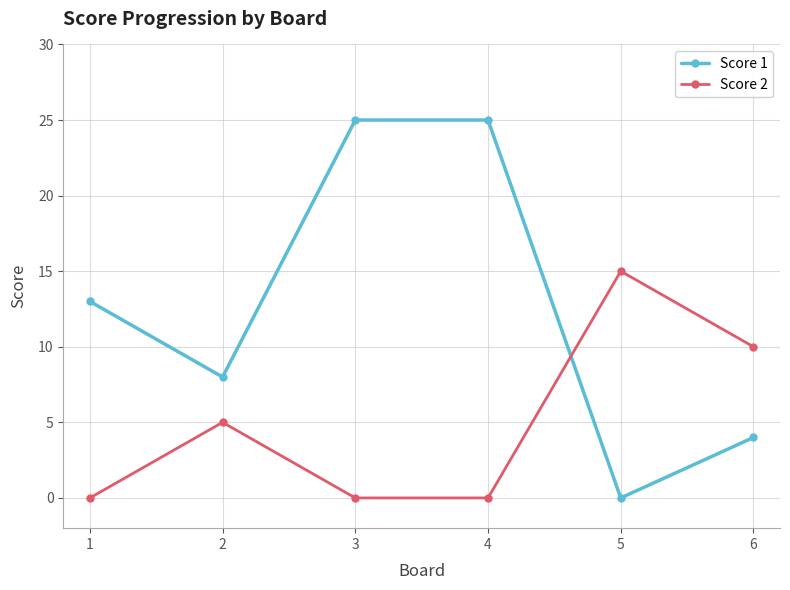

Is it true that Score 1 equals 4 at 6?

True